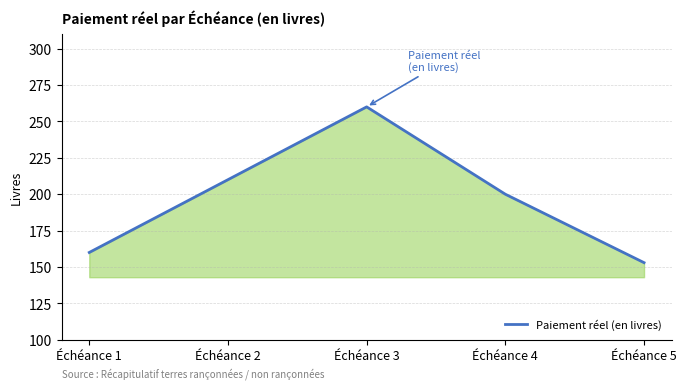

At which category does the data reach its first local peak?

Échéance 3